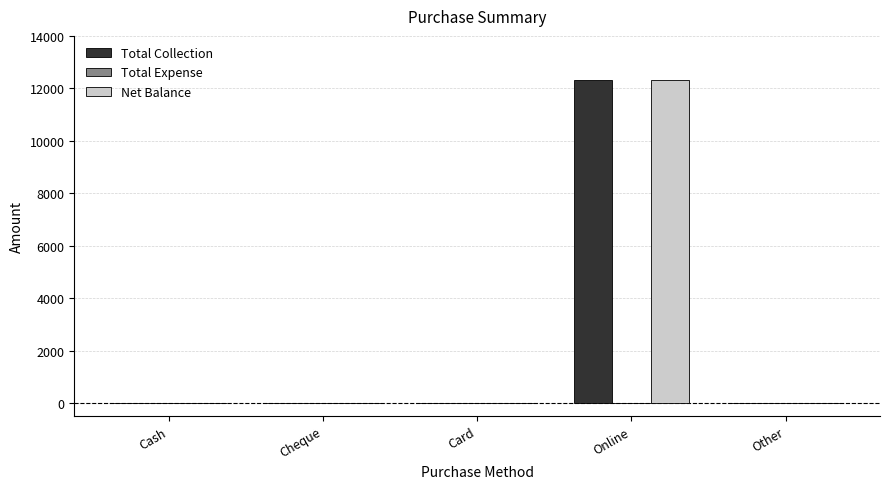

Does the chart contain stacked bars?

No